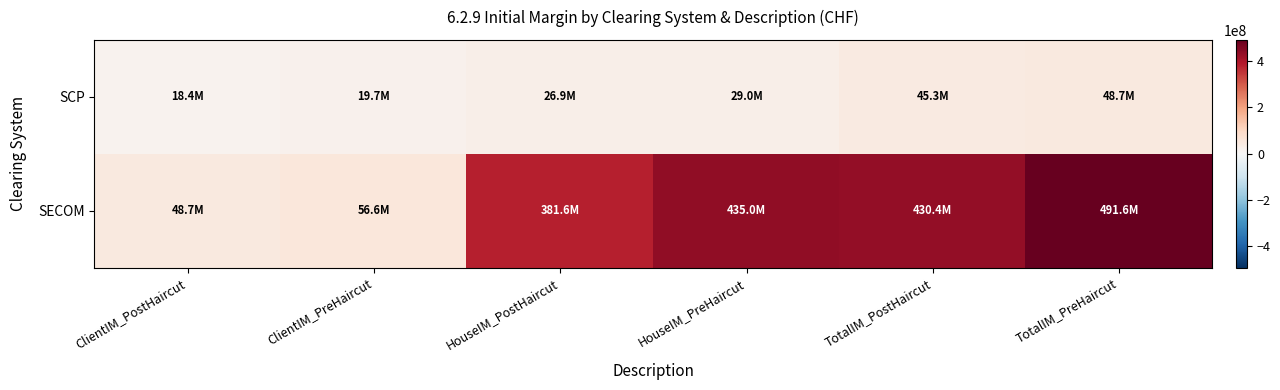

Count the number of data series in this chart.

2